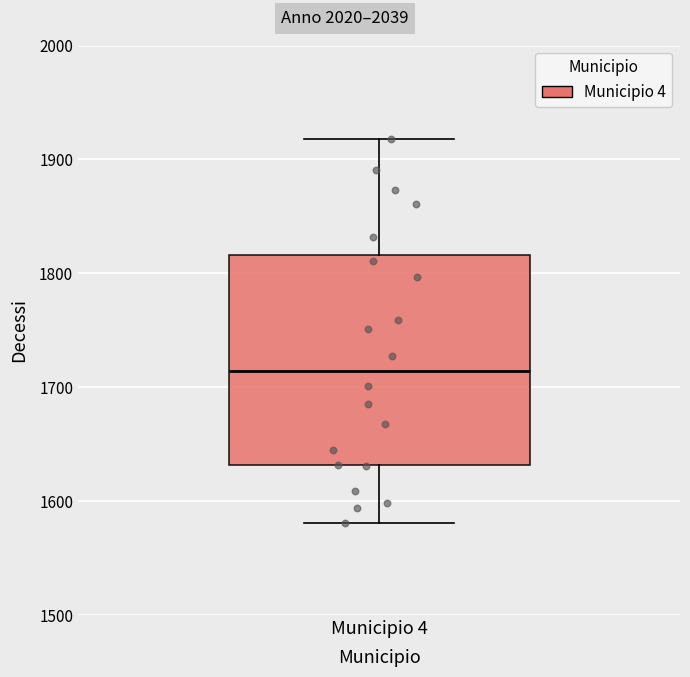

Read this box plot against the y-axis: the position of the median line, the range covered by the box, and the ends of both whiskers. The values are not printed on the chart, so give them approximately, as read against the axis.

median 1710, box 1630 to 1820, whiskers 1580 to 1920